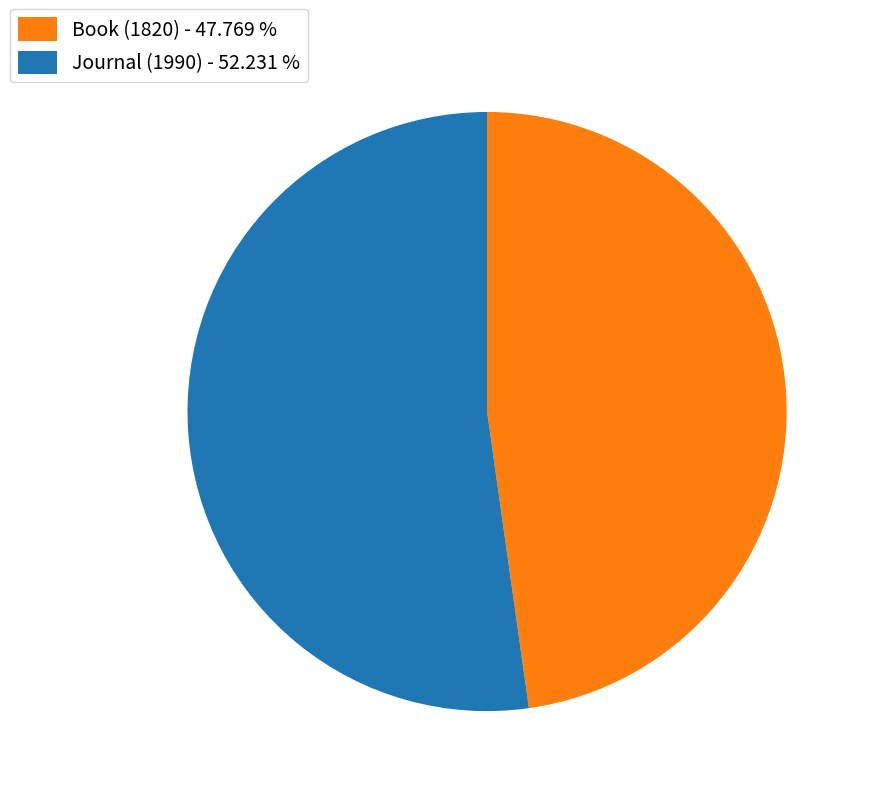

Is it true that Book (1820) is 62% of the pie?

False